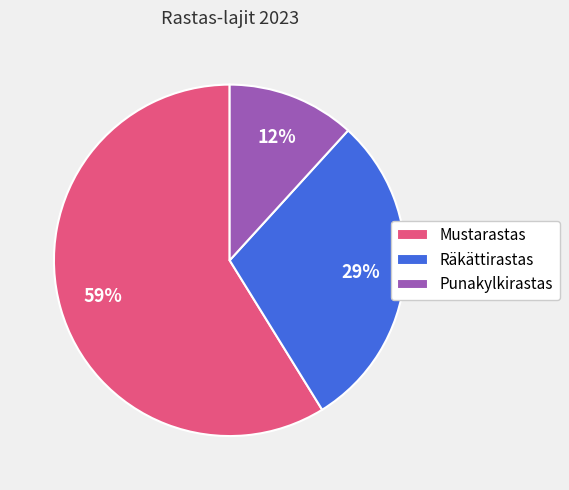

Do Punakylkirastas and Räkättirastas together represent more than half of the pie?

No